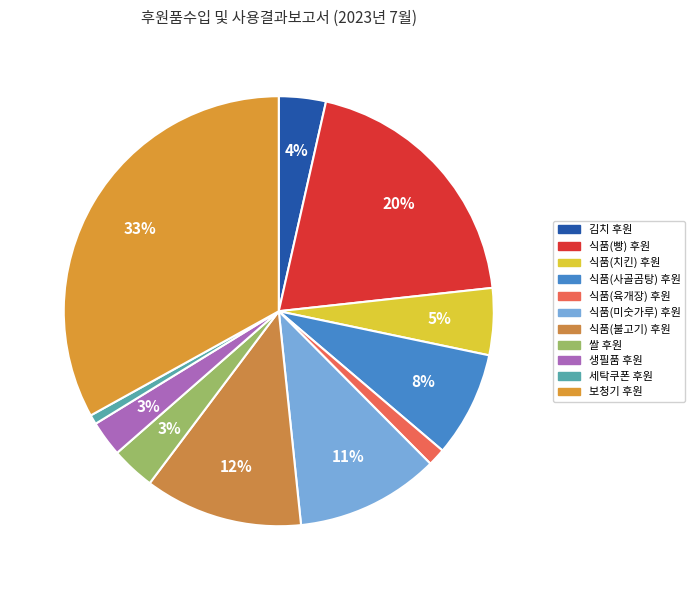

How many segments does this pie chart have?

11